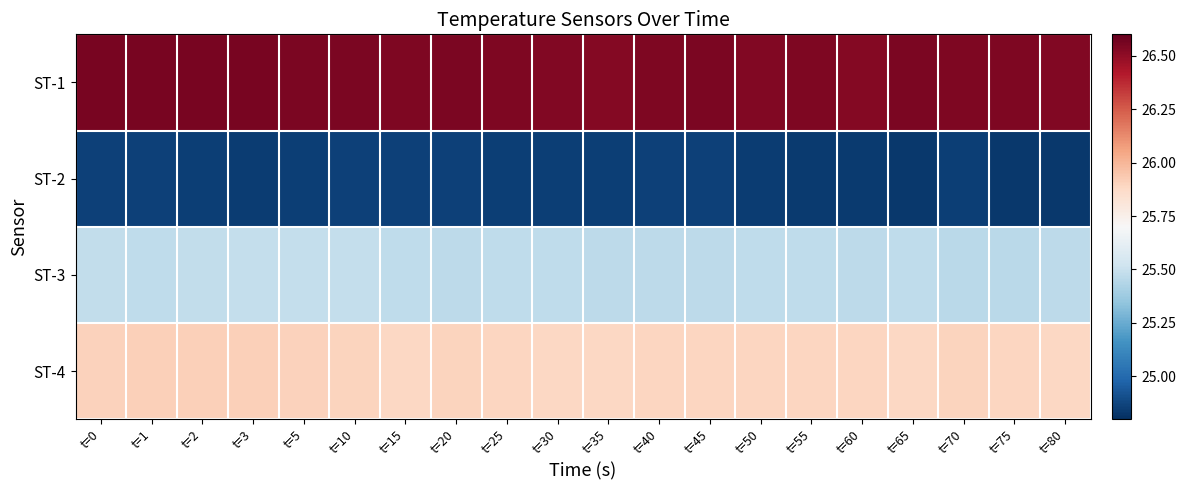

Between t=20 and t=10, which is larger?

t=20